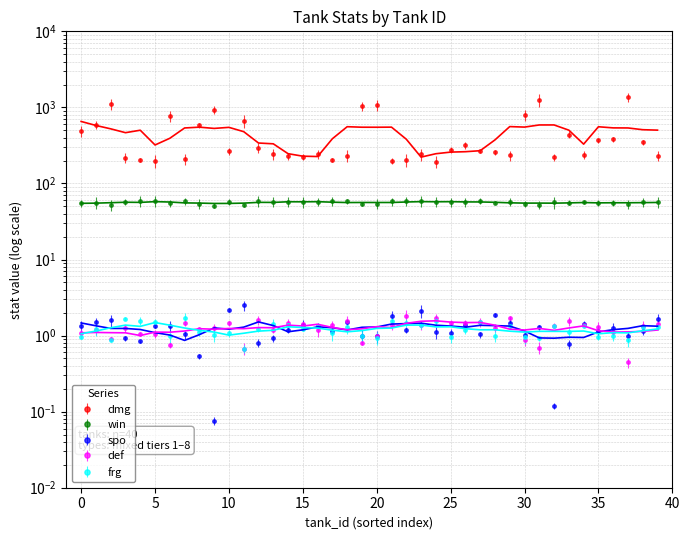

What is the minimum value shown in the chart?

0.1